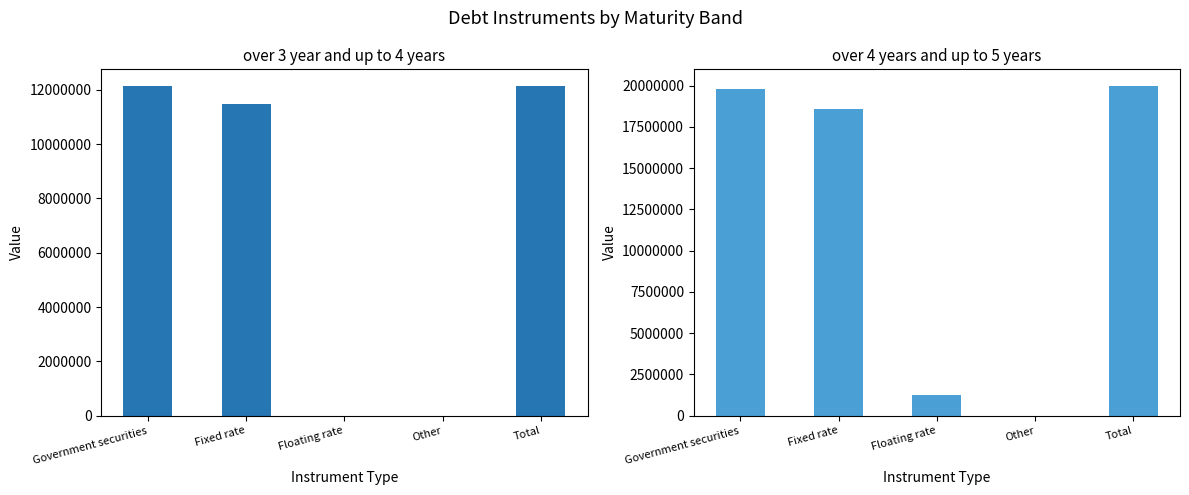

What is the label of the 4th bar from the left?

Other